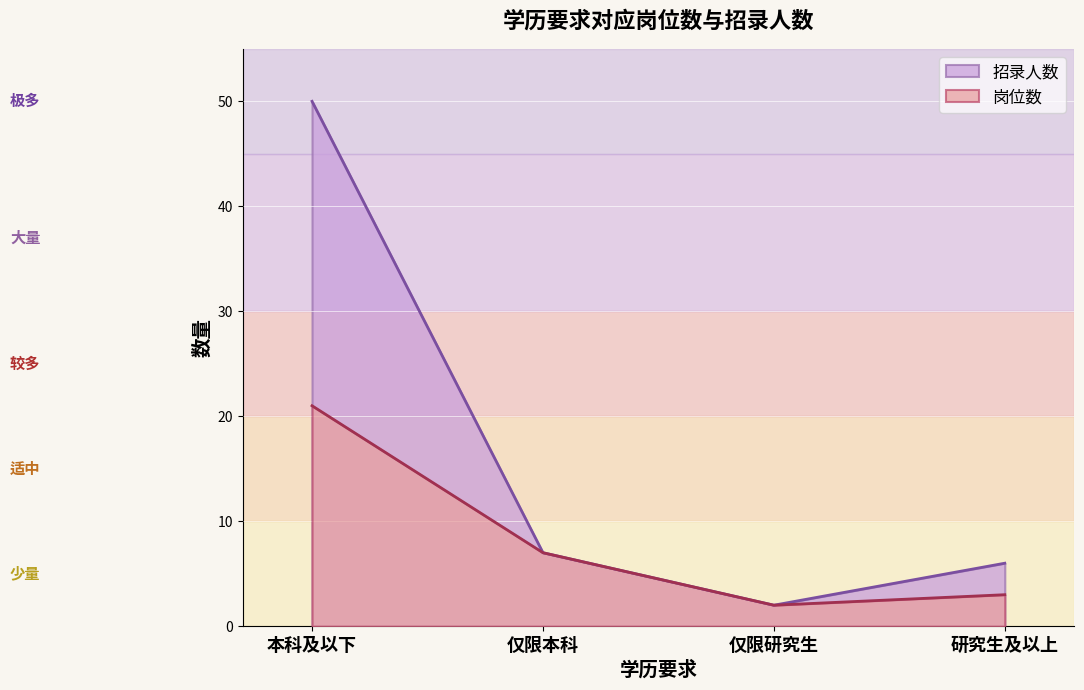

Is it true that 招录人数 equals 6 at 研究生及以上?

True